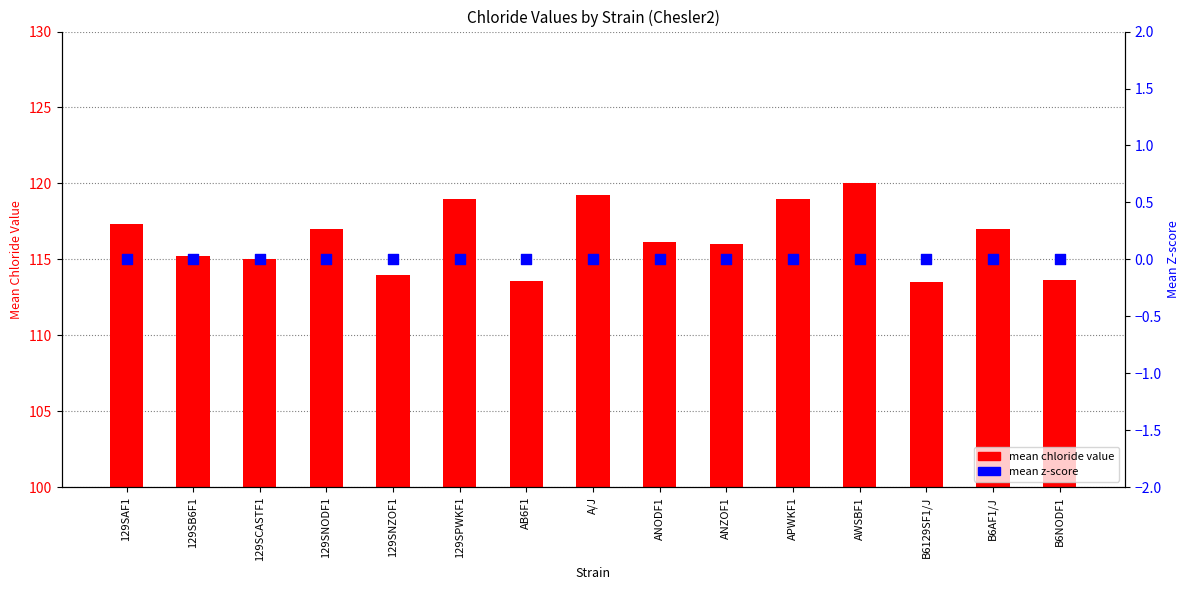

Which series reaches the minimum Y coordinate?

mean z-score